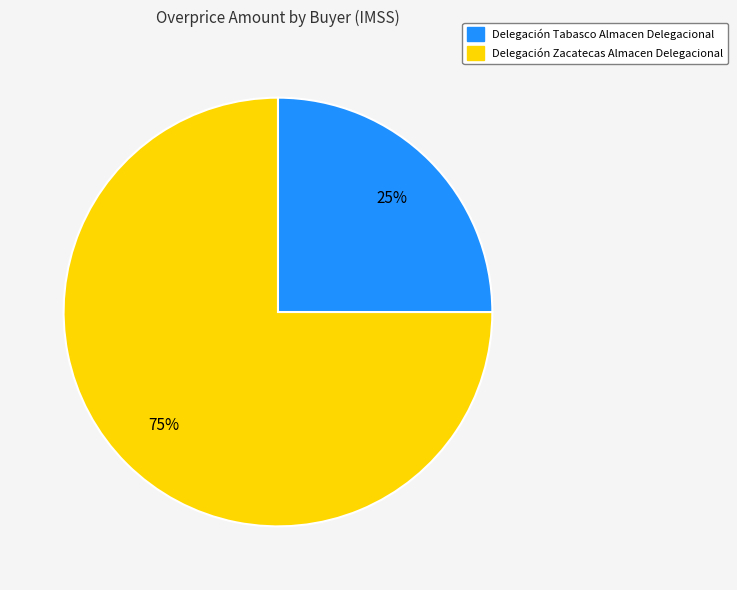

To the nearest percent, what is the average slice percentage?

50%